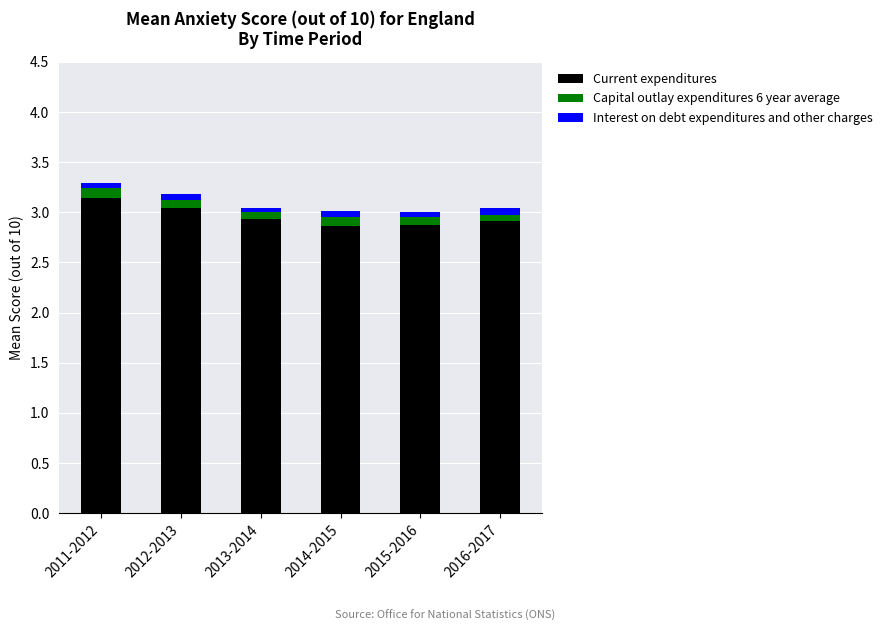

The Current expenditures series shows 1.3 at 2015-2016. True or false?

False